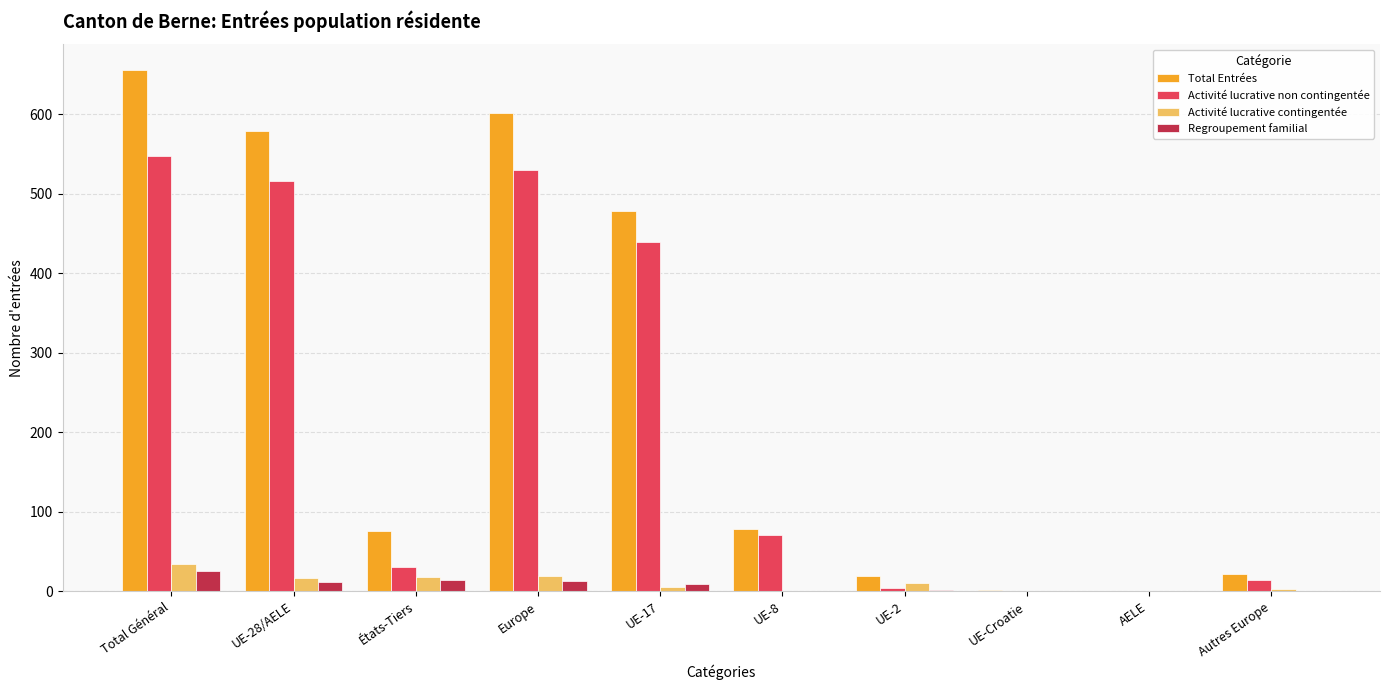

What is the sum of all Activité lucrative non contingentée values?

2154